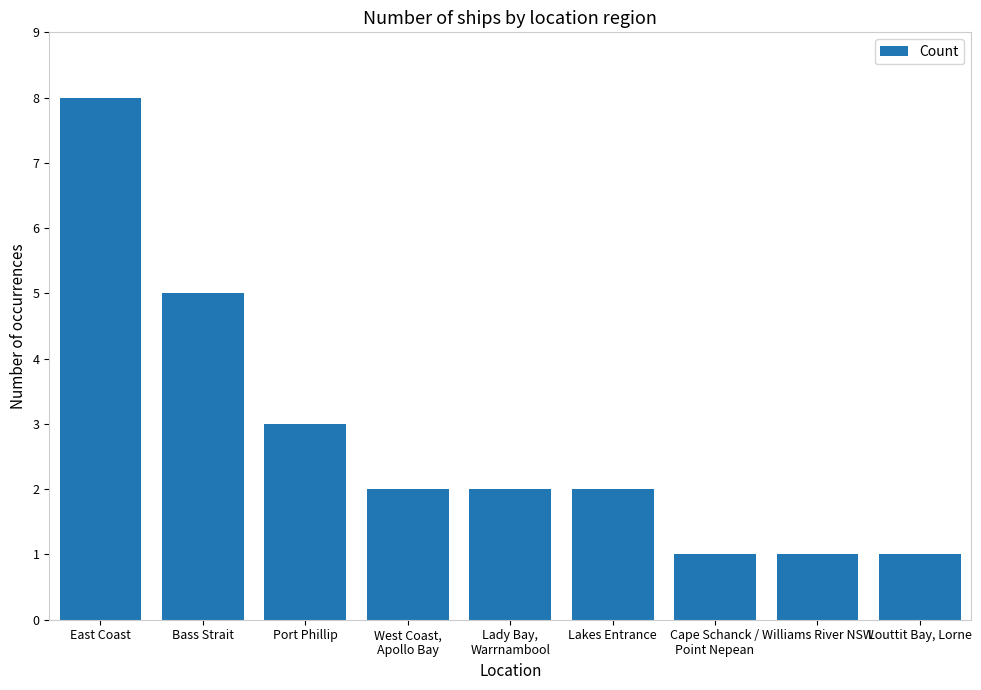

Which category has the highest value across all series?

East Coast